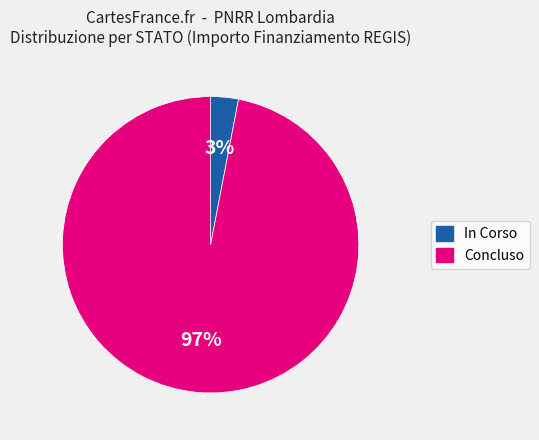

Is there any slice that represents more than half of the pie?

Yes